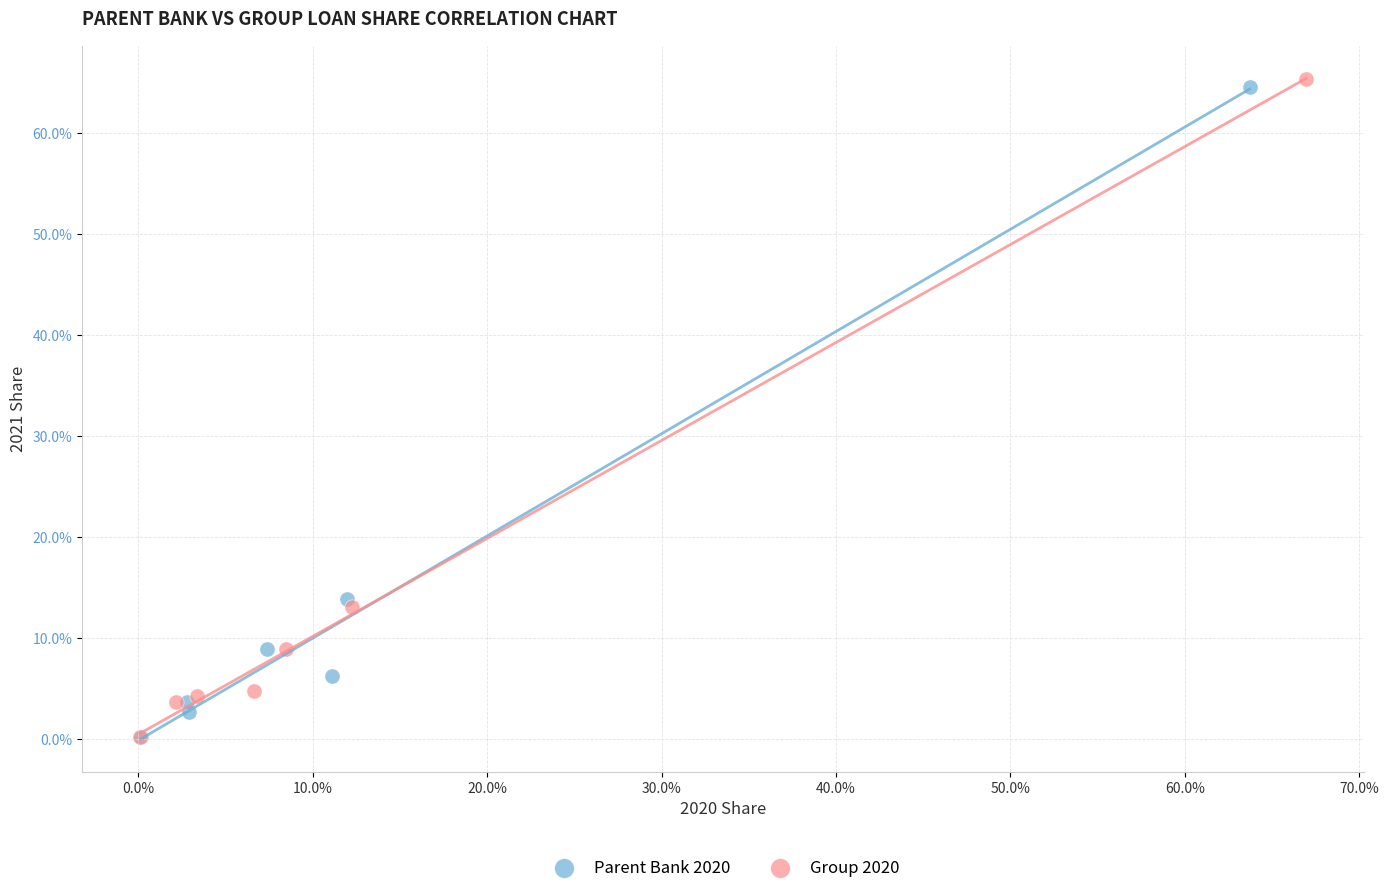

What are all the series names shown in the legend?

Parent Bank 2020, Group 2020